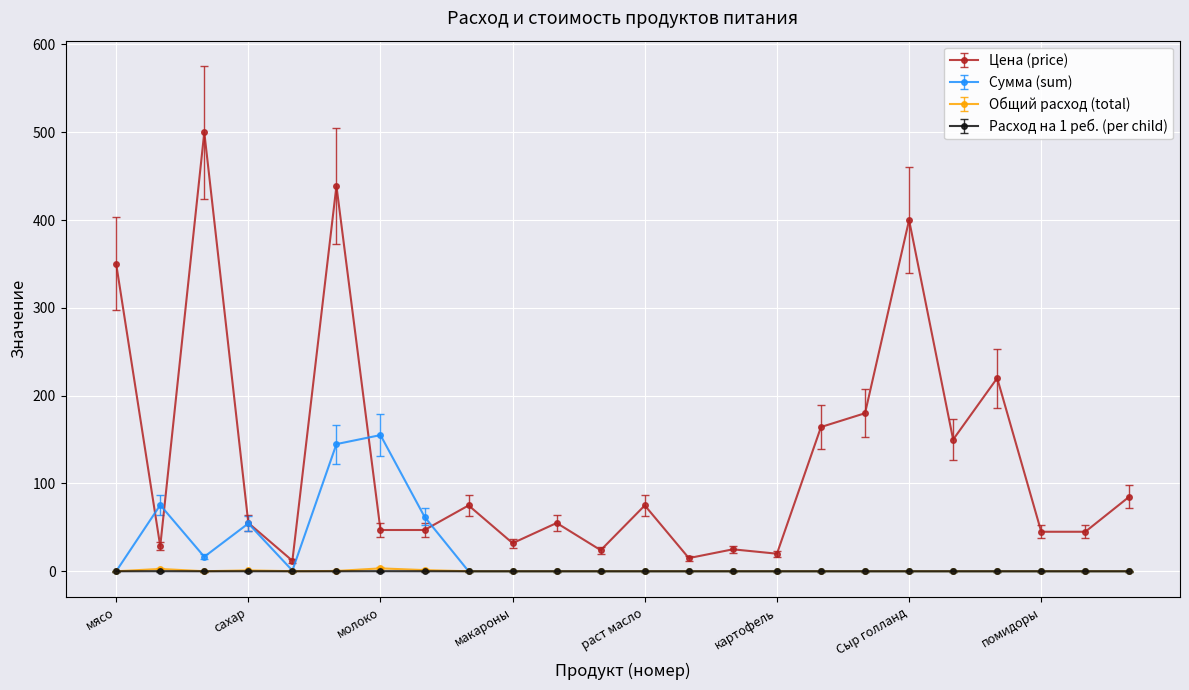

True or false: Общий расход (total) and Цена (price) intersect in this chart.

False